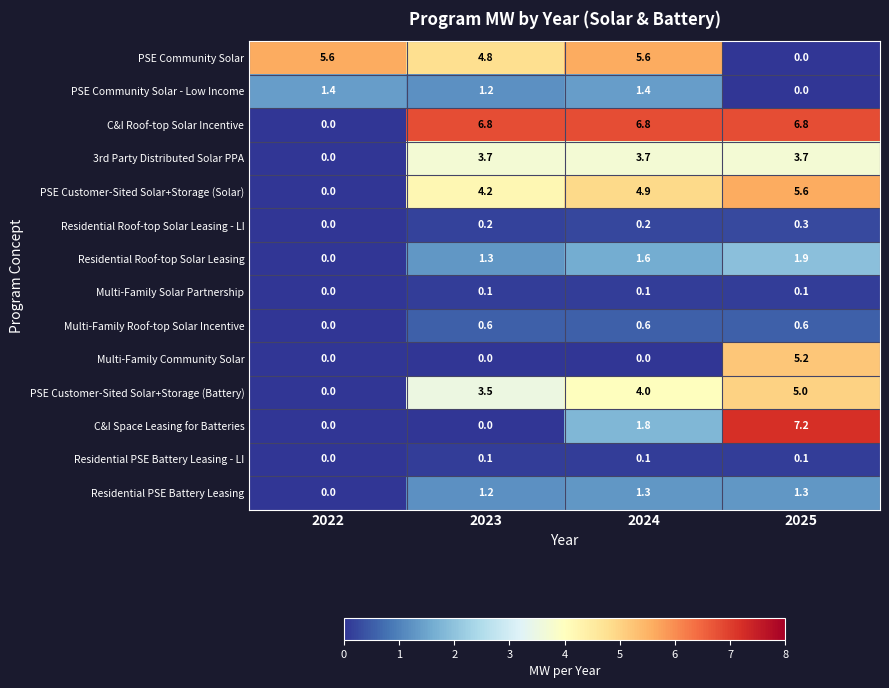

What is the sum of all Multi-Family Solar Partnership values?

0.3